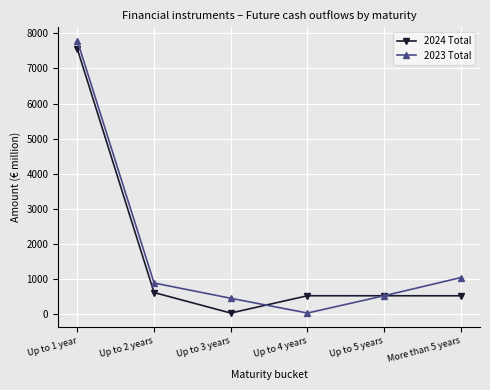

Which series has the widest spread of values?

2023 Total